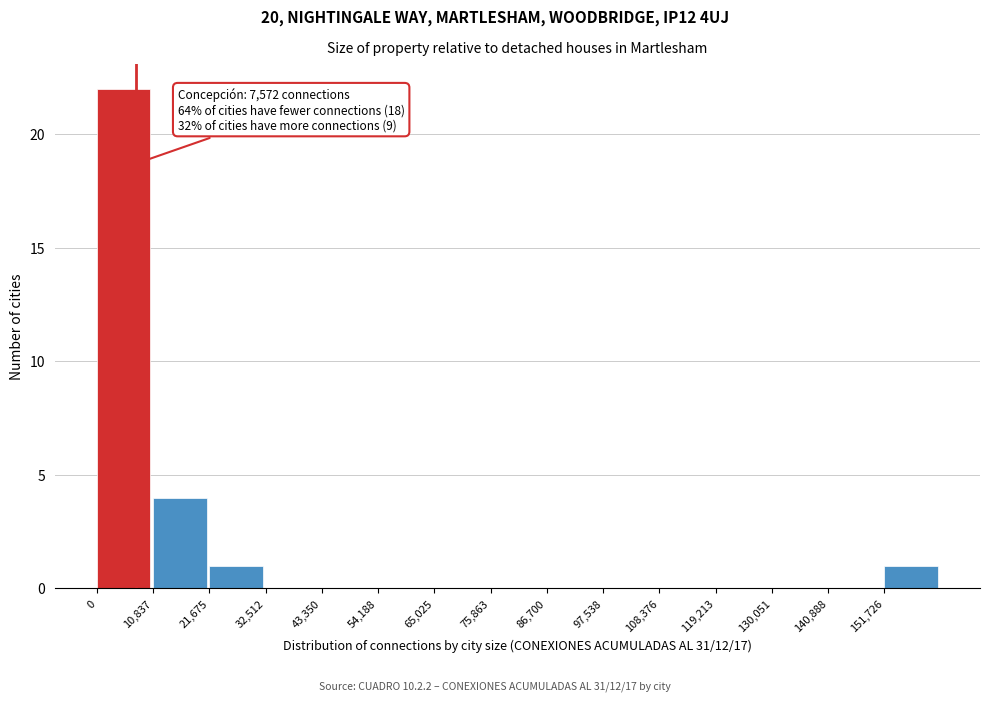

Which range on the x-axis has the tallest bar?

0 to 10000